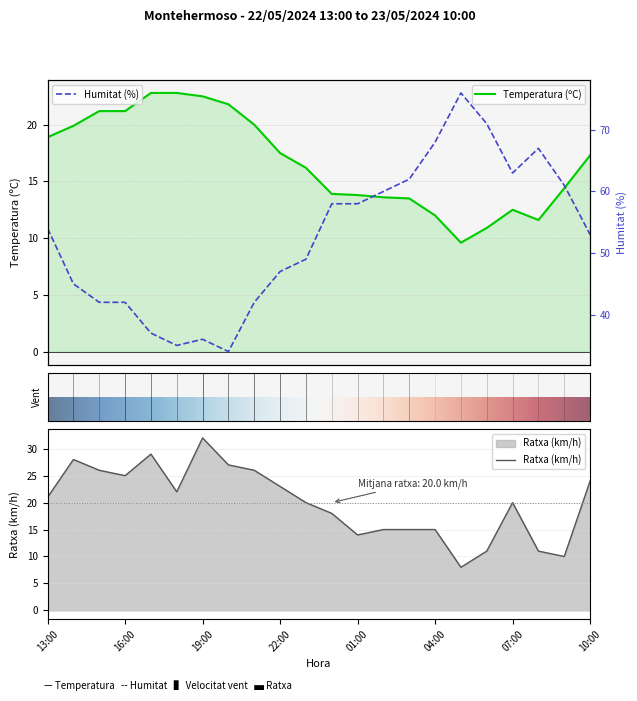

What is the average value of the Temperatura (C) series?

16.7